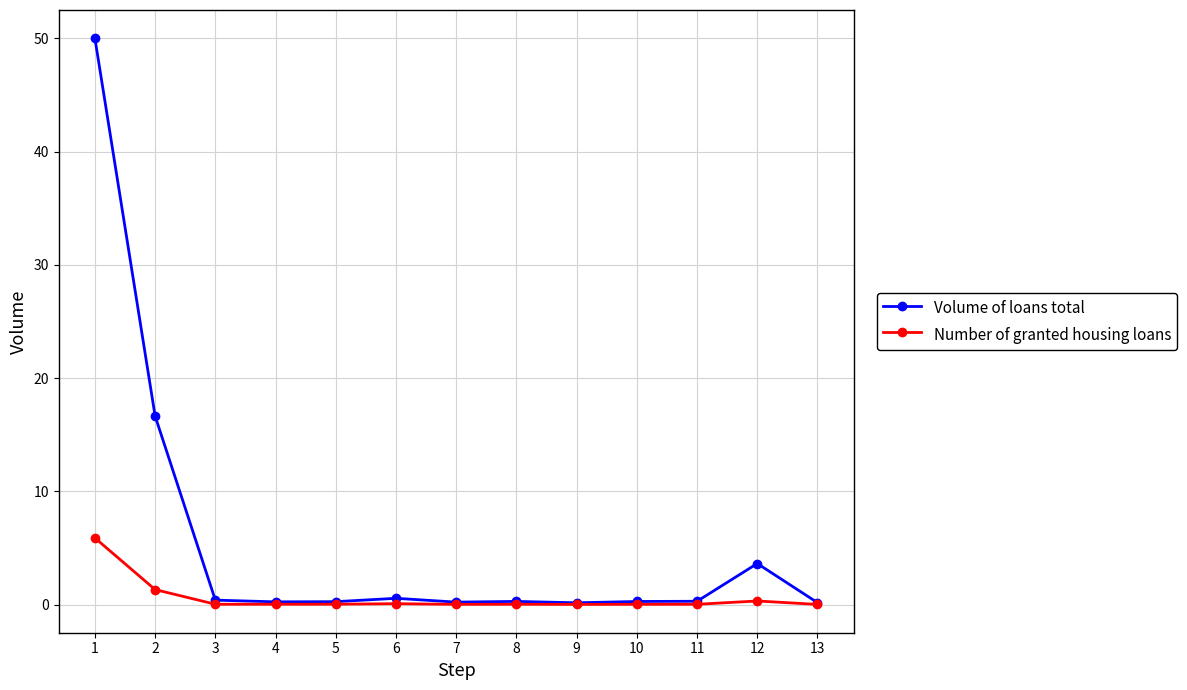

True or false: Volume of loans total has more than 0 interior local peaks.

True